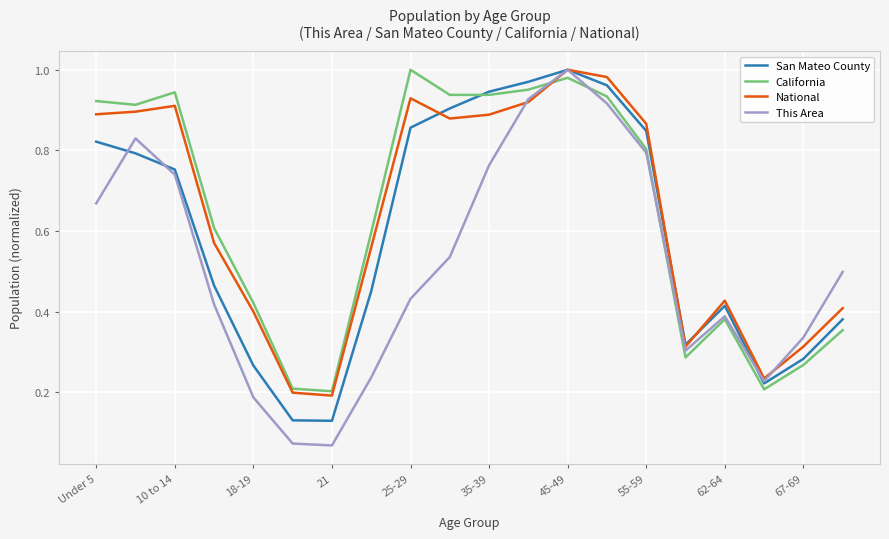

Which series changed the most between 55-59 and 62-64?

National